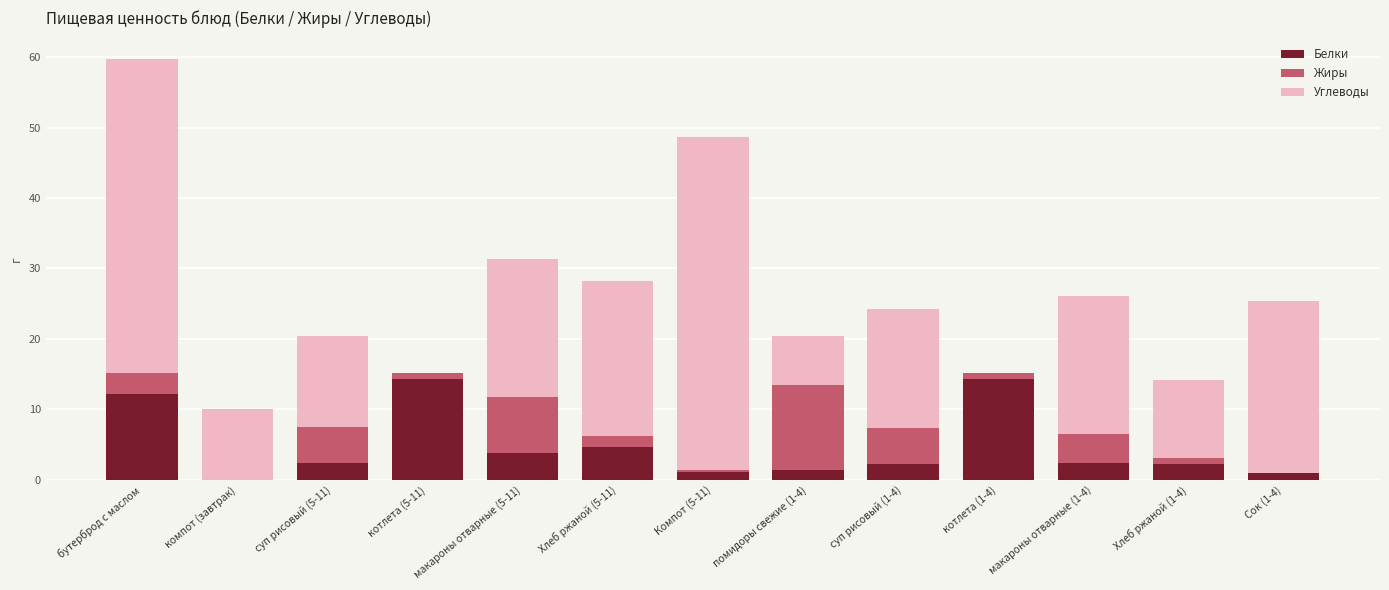

What is the sum of all Белки values?

62.1